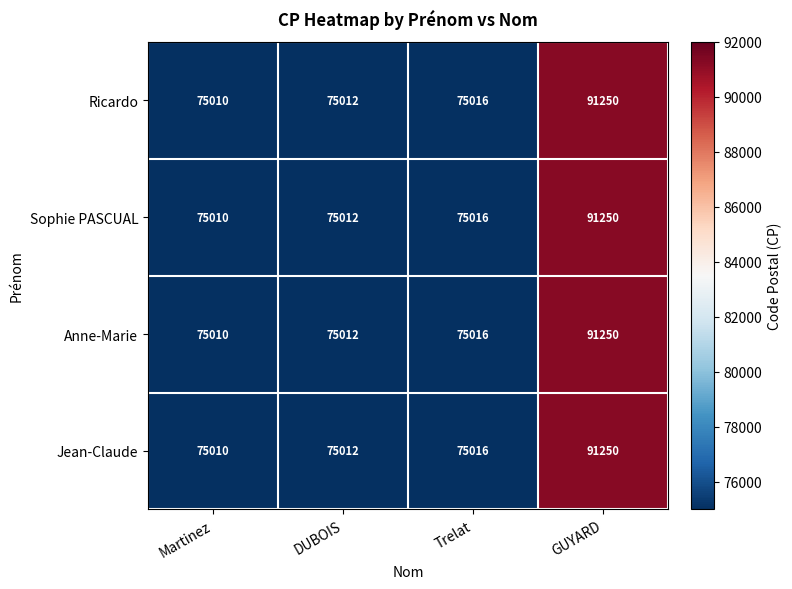

What is the difference between the second highest and minimum values in the Ricardo series?

6